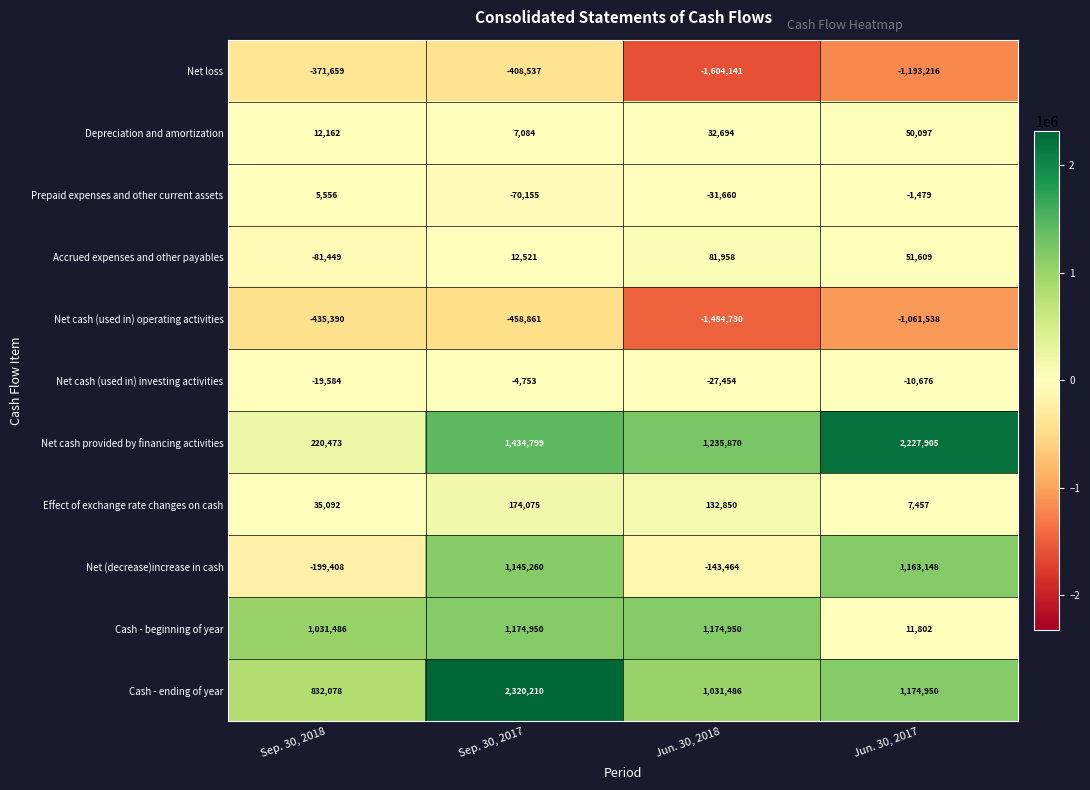

What is the difference between the highest and lowest values at Jun. 30, 2018?

2840011